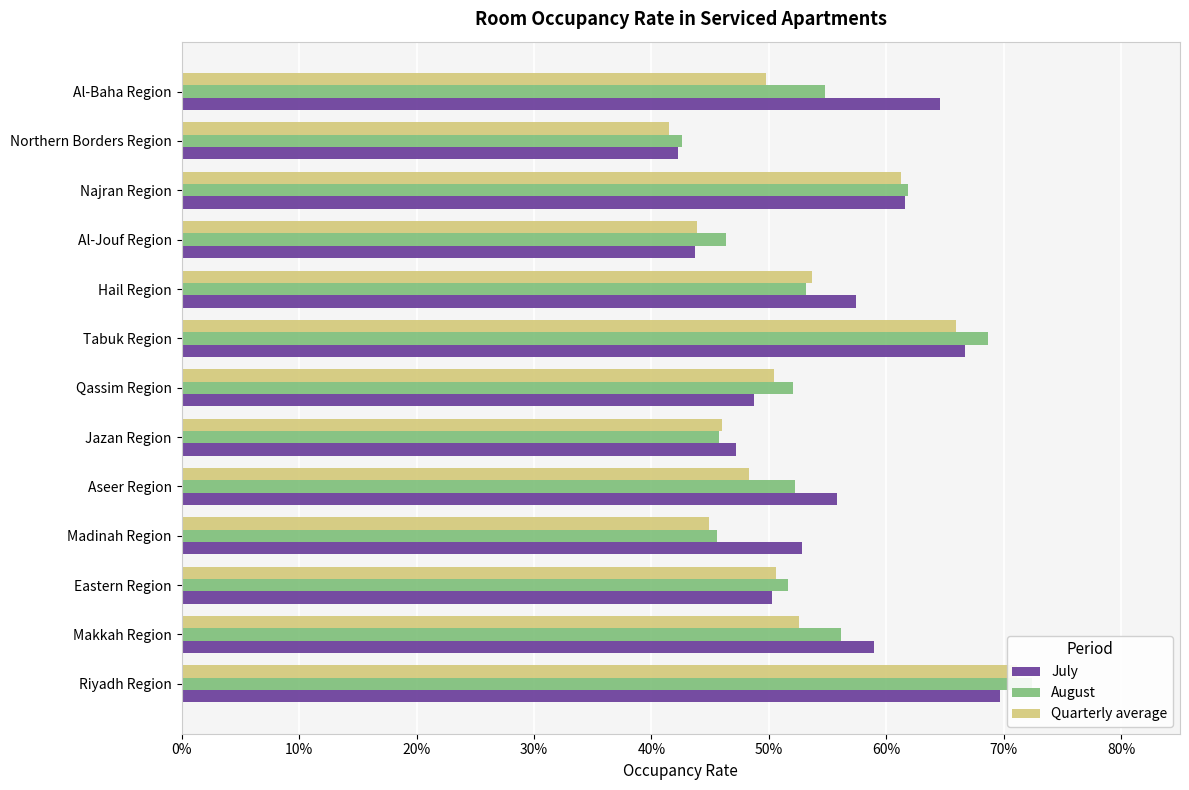

Which has a higher value, Qassim Region or Tabuk Region?

Tabuk Region